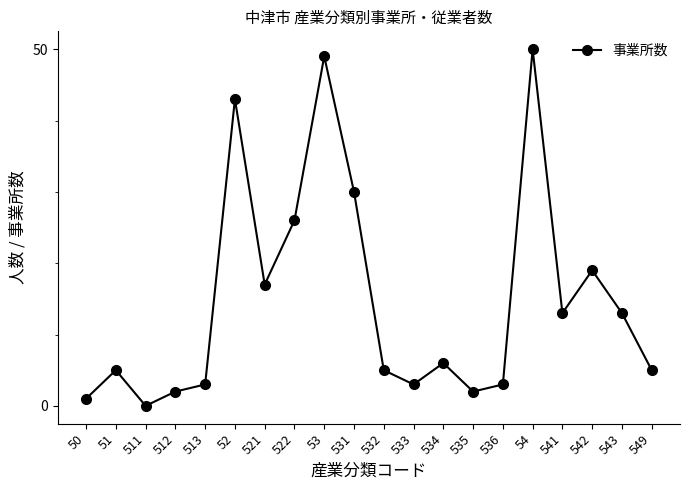

Which has a higher value, 511 or 549?

549